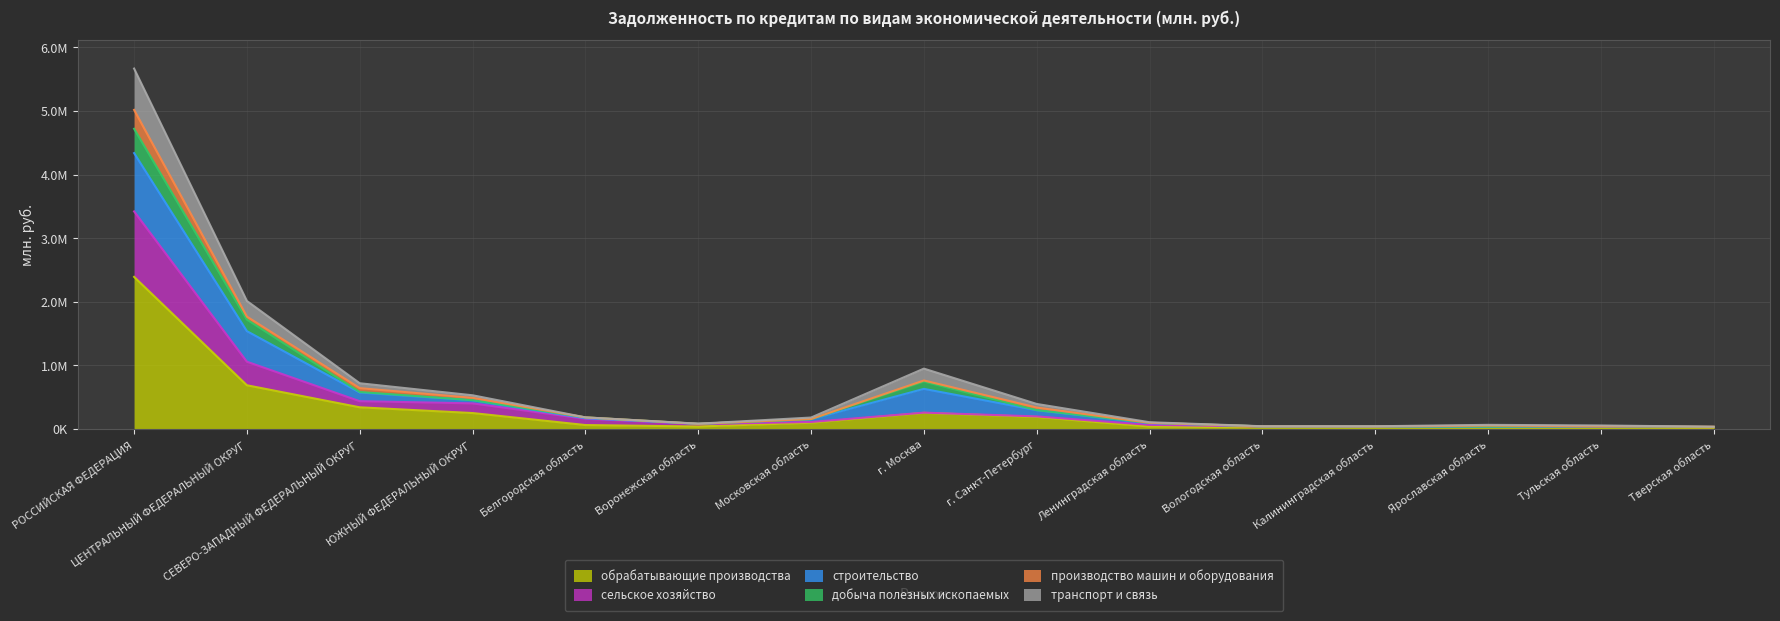

True or false: транспорт и связь and сельское хозяйство intersect in this chart.

False